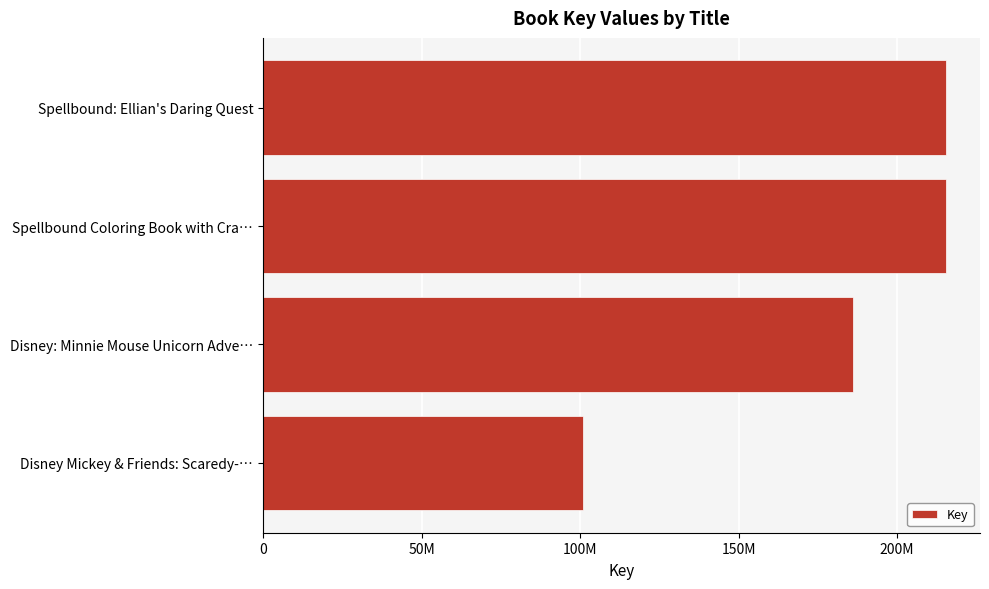

What is the minimum value shown in the chart?

100922949